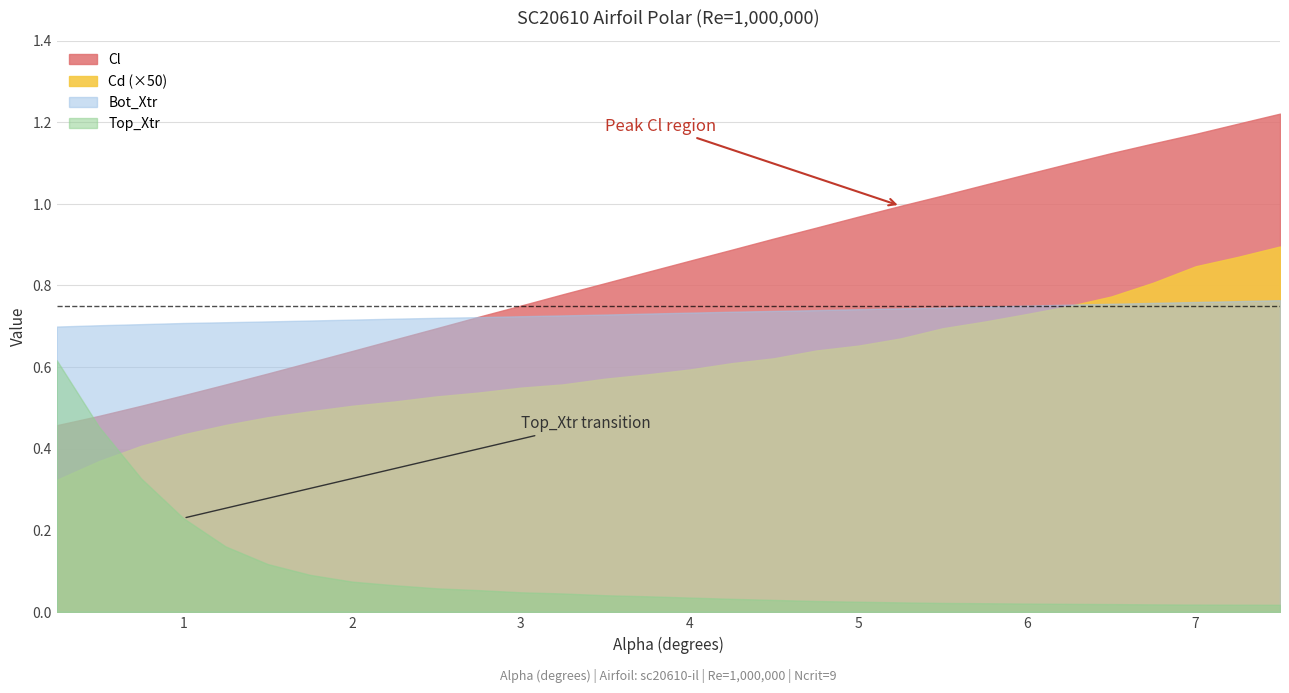

How many lines are shown in the chart?

4